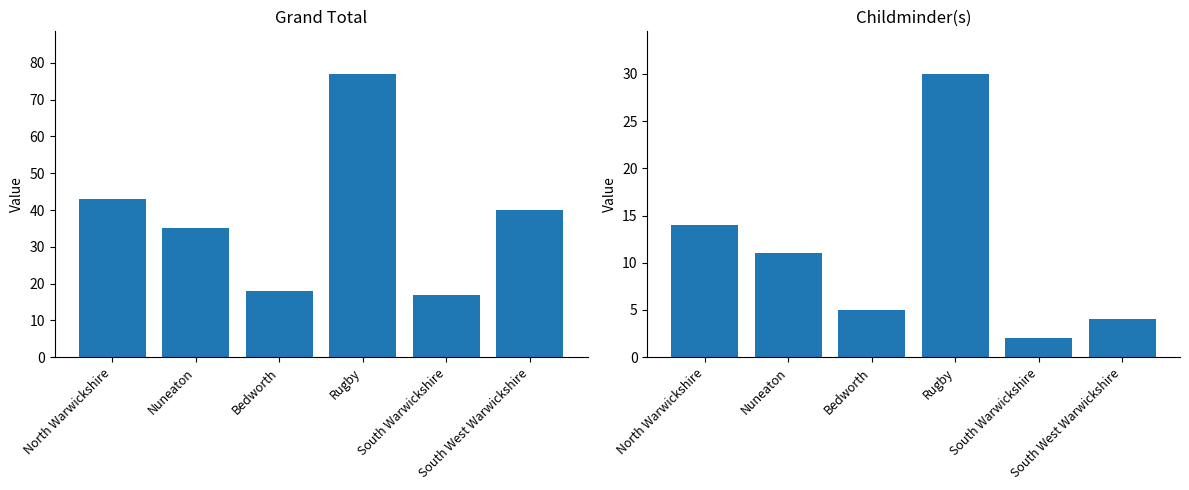

Which label corresponds to the smallest value in the chart?

South Warwickshire